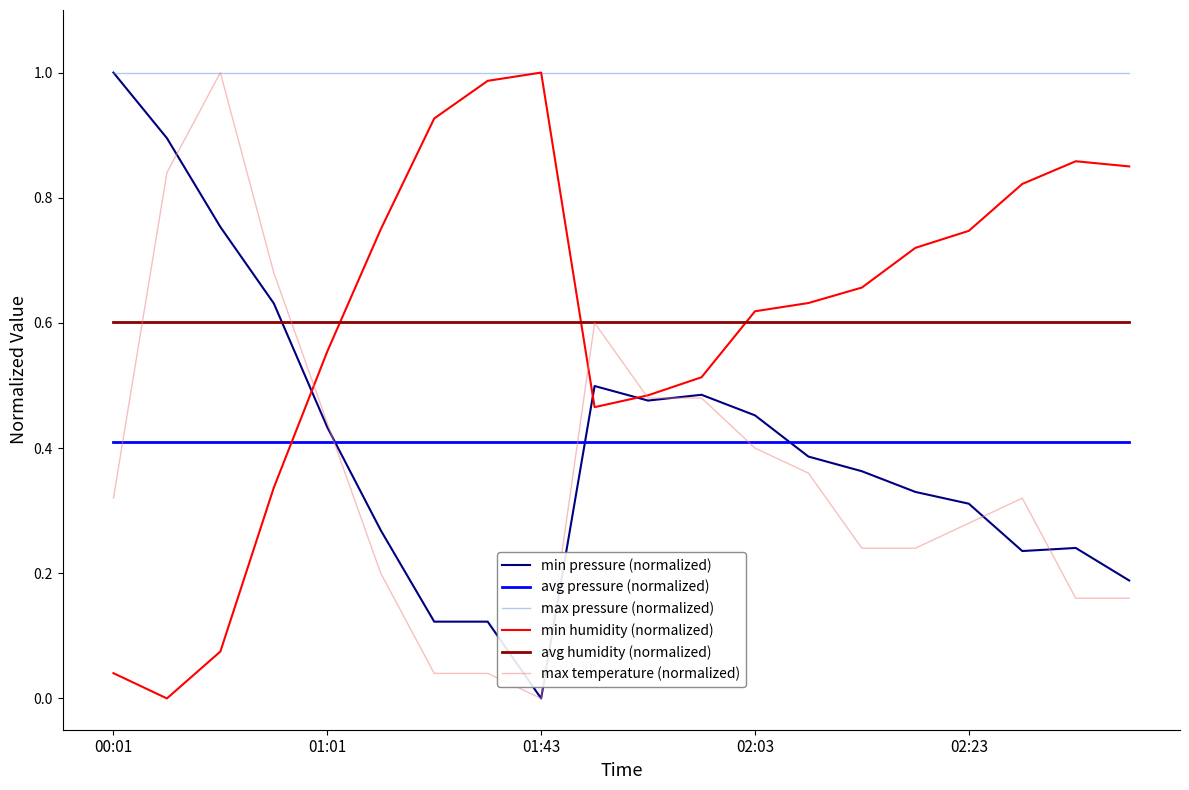

True or false: avg pressure (normalized) and max pressure (normalized) intersect in this chart.

False